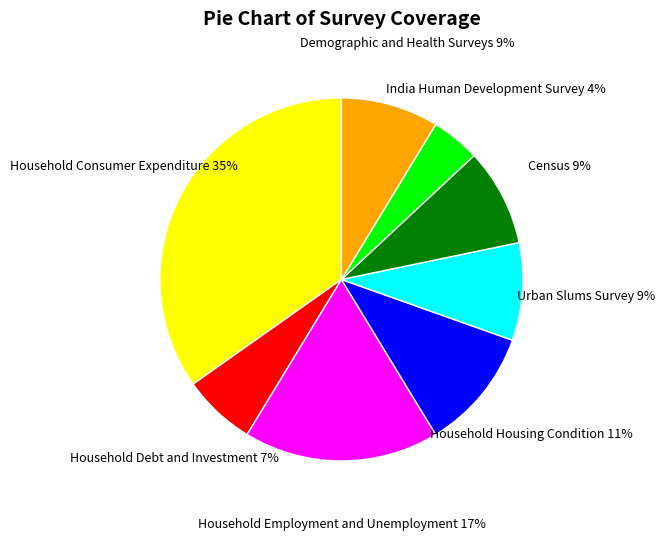

To the nearest percent, what is the average slice percentage?

12%